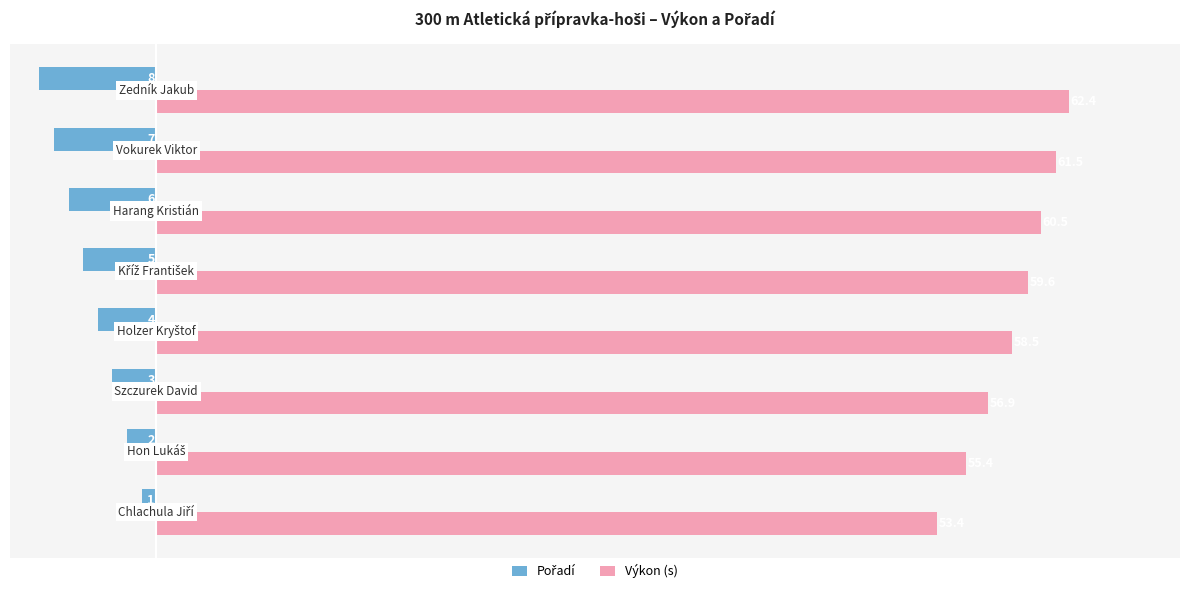

Which series has the largest range (max minus min)?

Výkon (s)